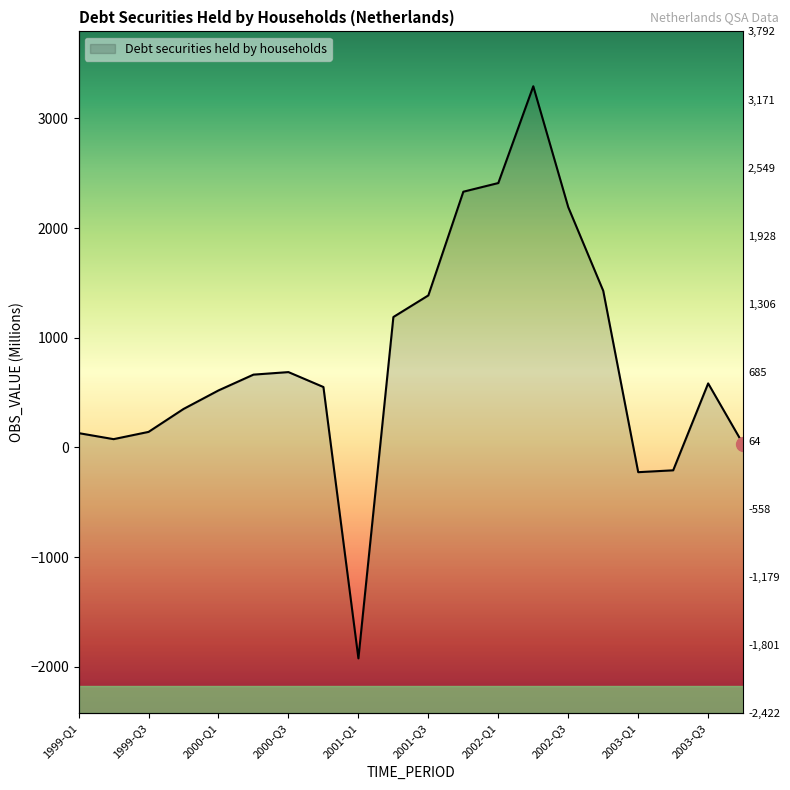

Approximately how many times larger is the value at 2000-Q4 compared to 2002-Q1?

0.2